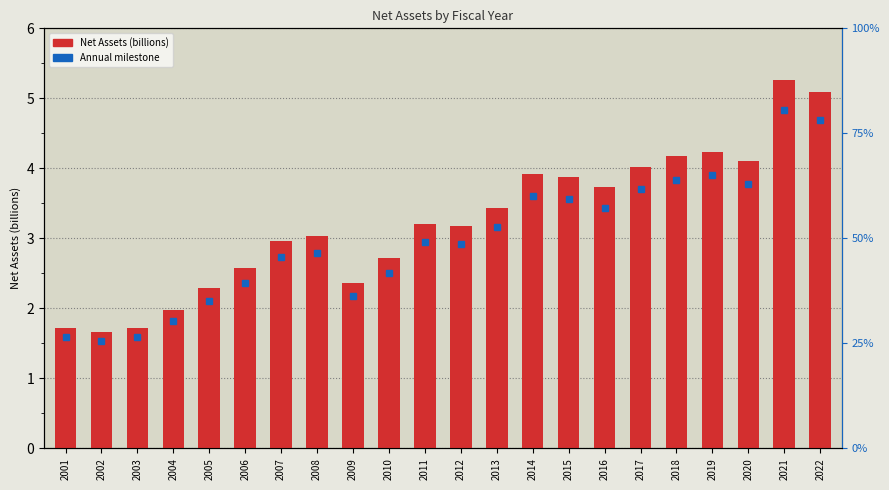

How many series are shown in this chart?

1